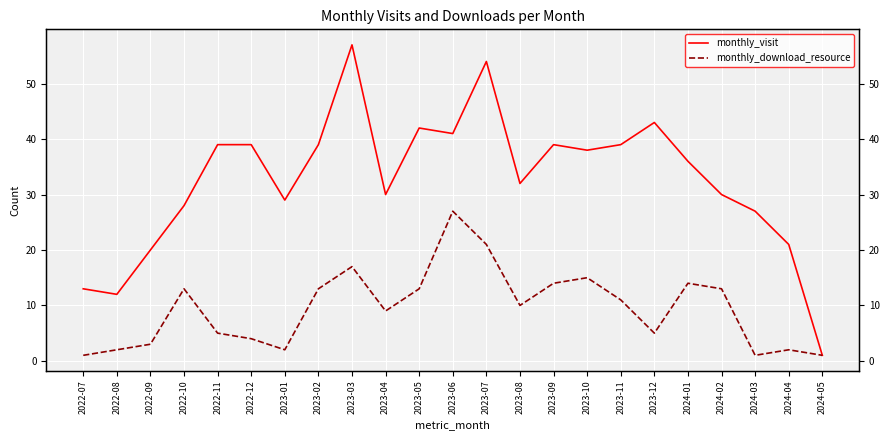

What is the approximate value of monthly_visit at 2023-09, to the nearest 10?

40